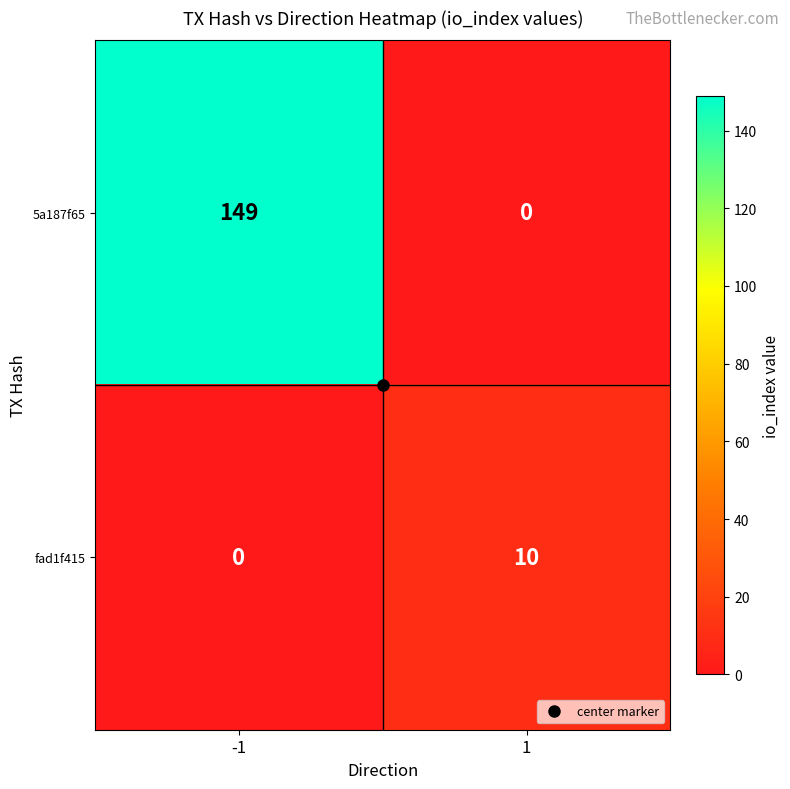

What is the highest value of the fad1f415 series?

10